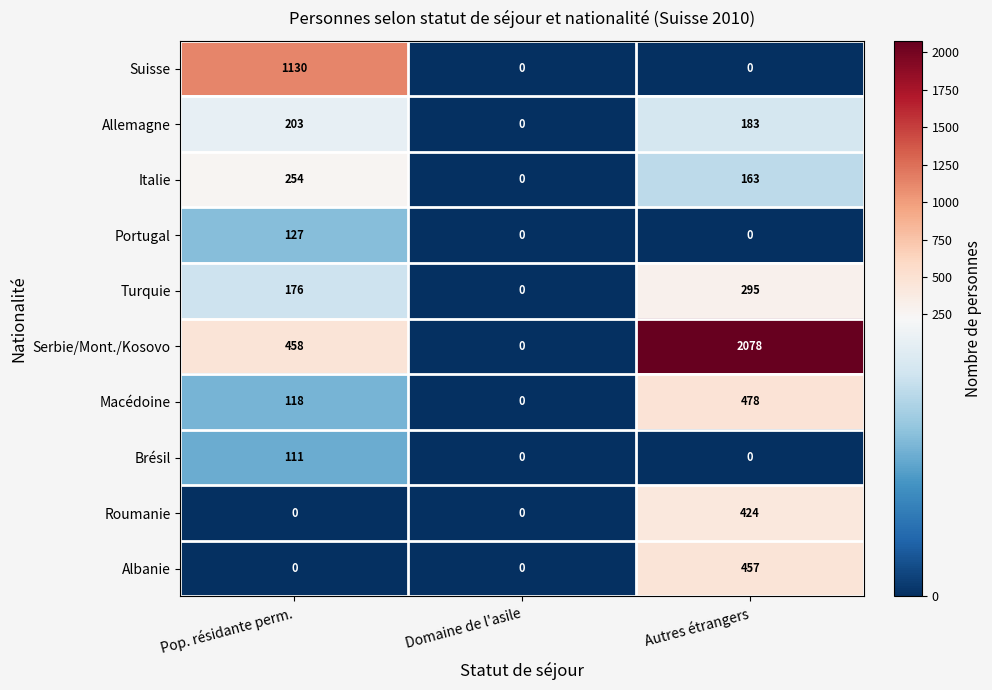

Which series changed the most between Pop. résidante perm. and Autres étrangers?

Serbie/Mont./Kosovo